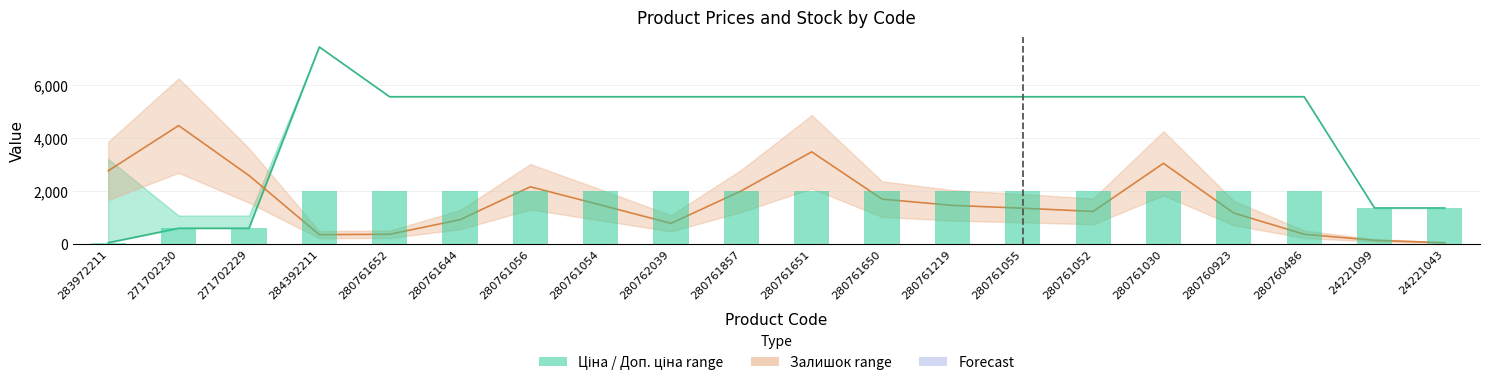

Is it true that Ціна equals 5560.3 at 280761651?

True